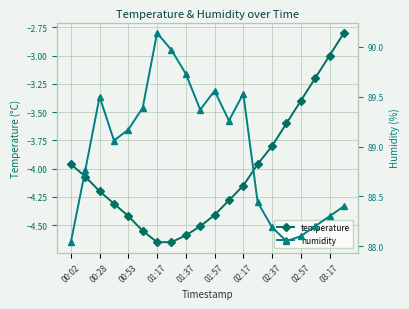

The temperature series shows -4.2 at 00:28. True or false?

True